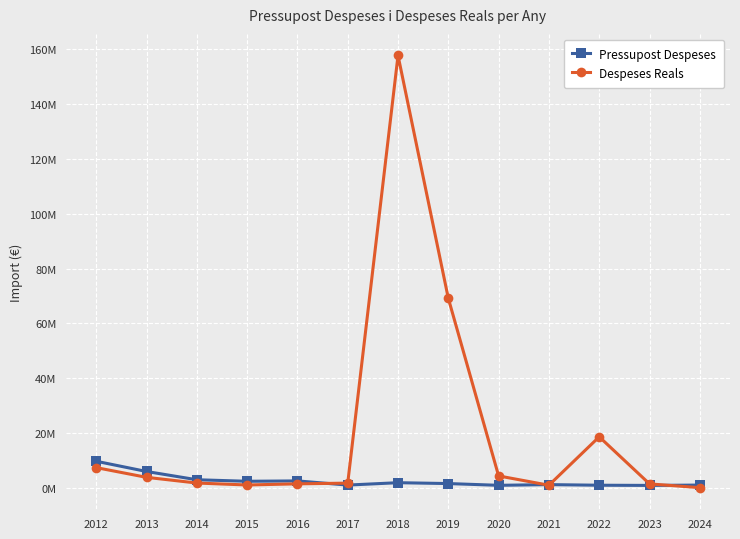

What is the average value of the Pressupost Despeses series?

2551473.8